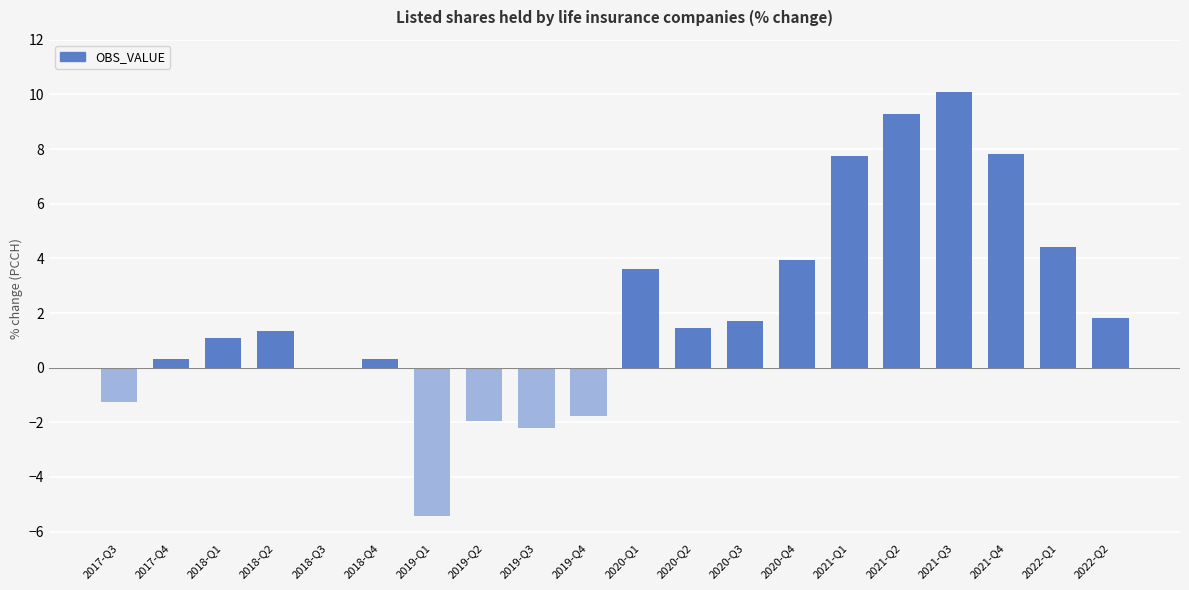

What is the change in value from 2018-Q2 to 2020-Q4?

+2.6